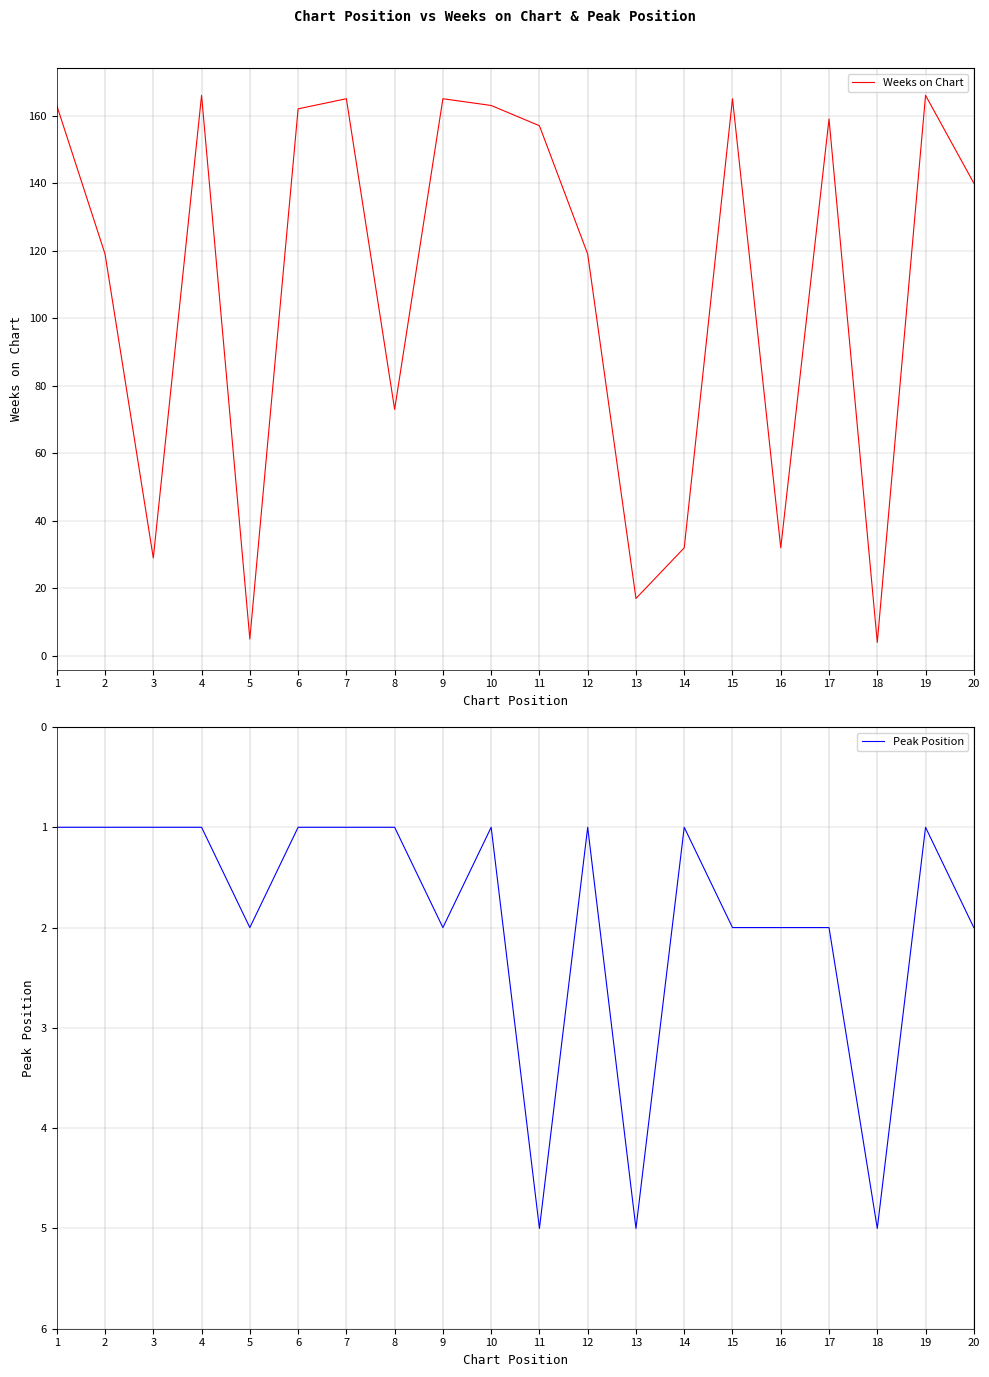

At which category does Peak Position reach its first local valley?

10